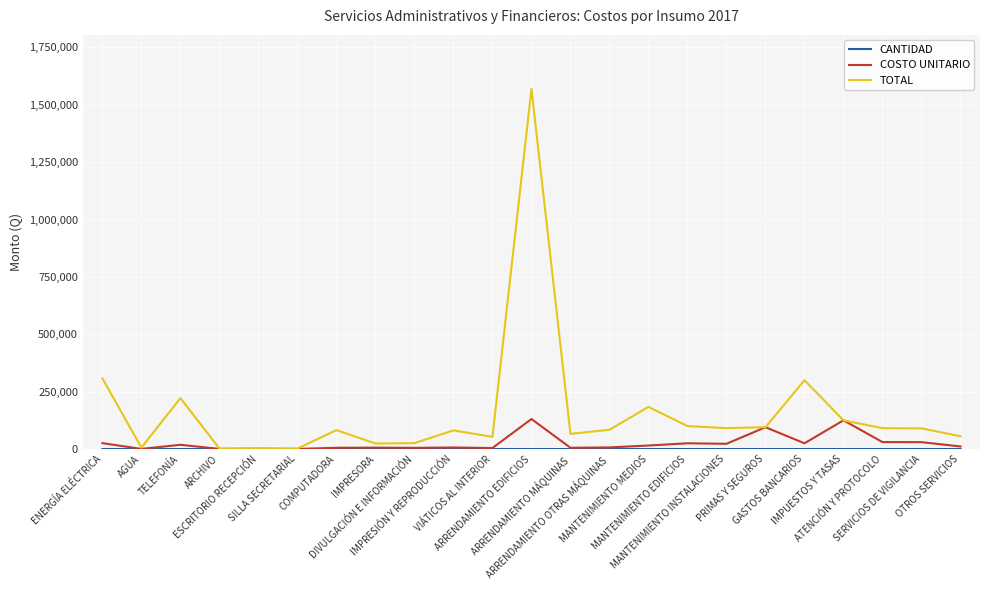

Is it true that COSTO UNITARIO equals 30000 at SERVICIOS DE VIGILANCIA?

True